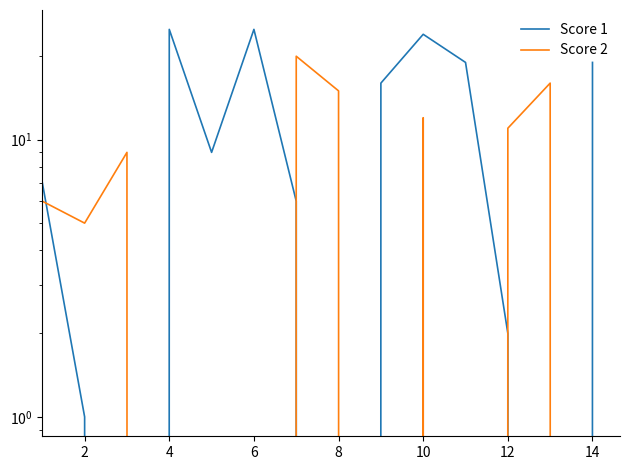

Which series has the largest range (max minus min)?

Score 1